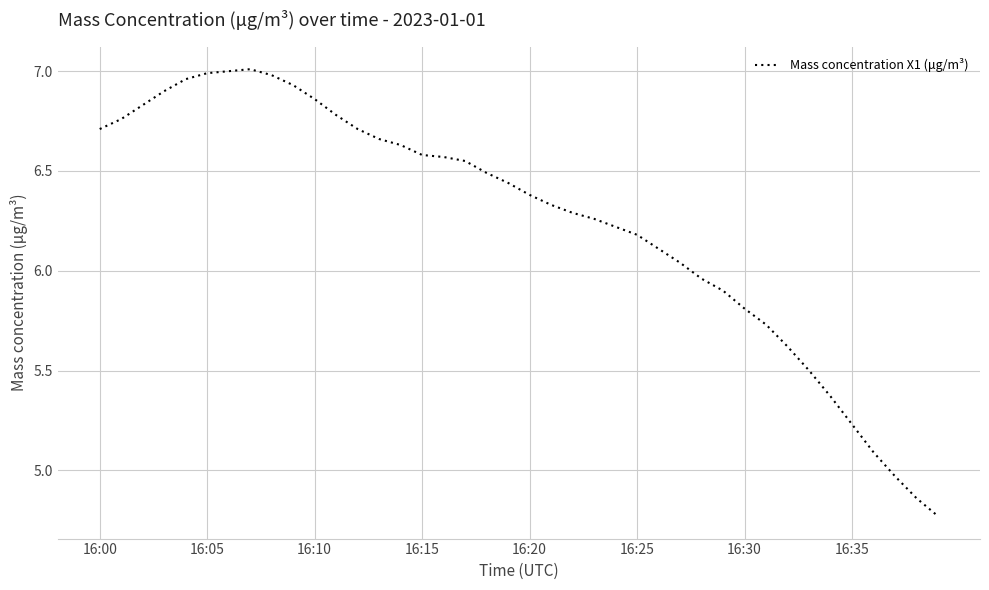

How many lines are shown in the chart?

1